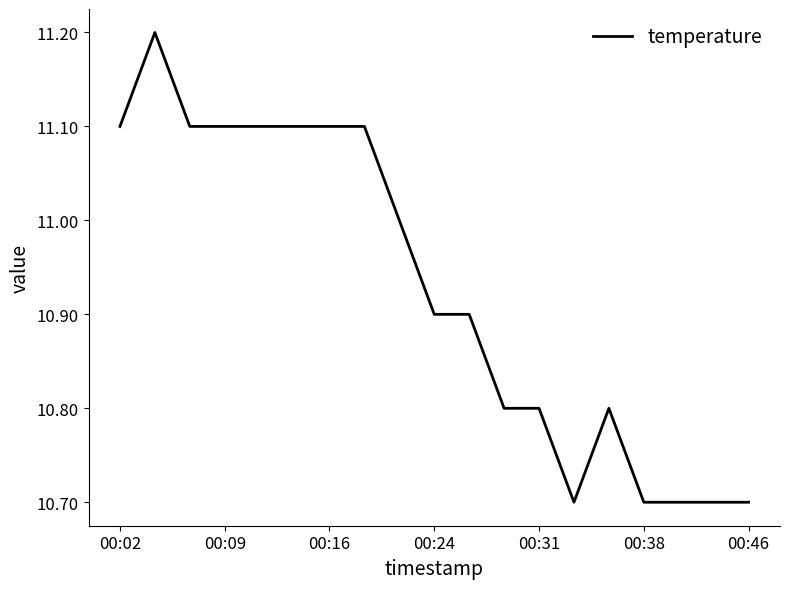

What is the average value?

10.9